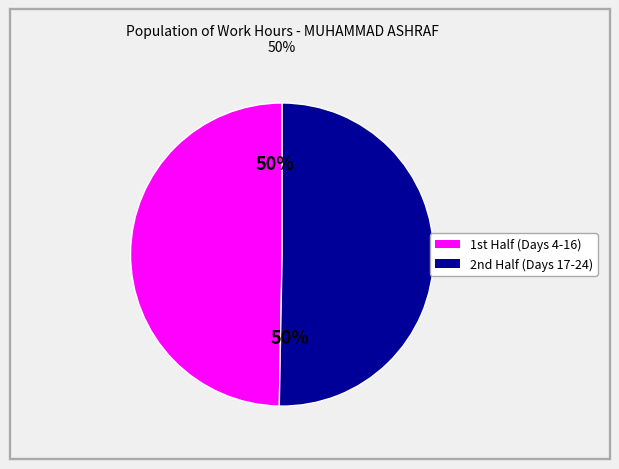

To the nearest percent, what is the average slice percentage?

50%